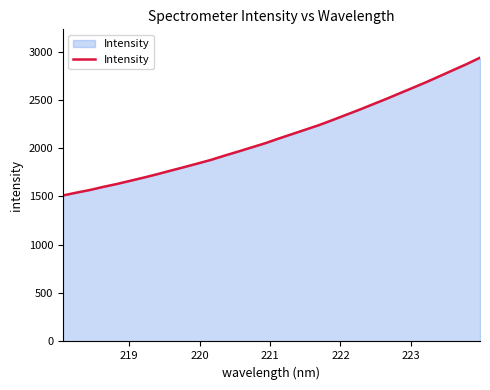

What is the greatest value displayed?

2936.2